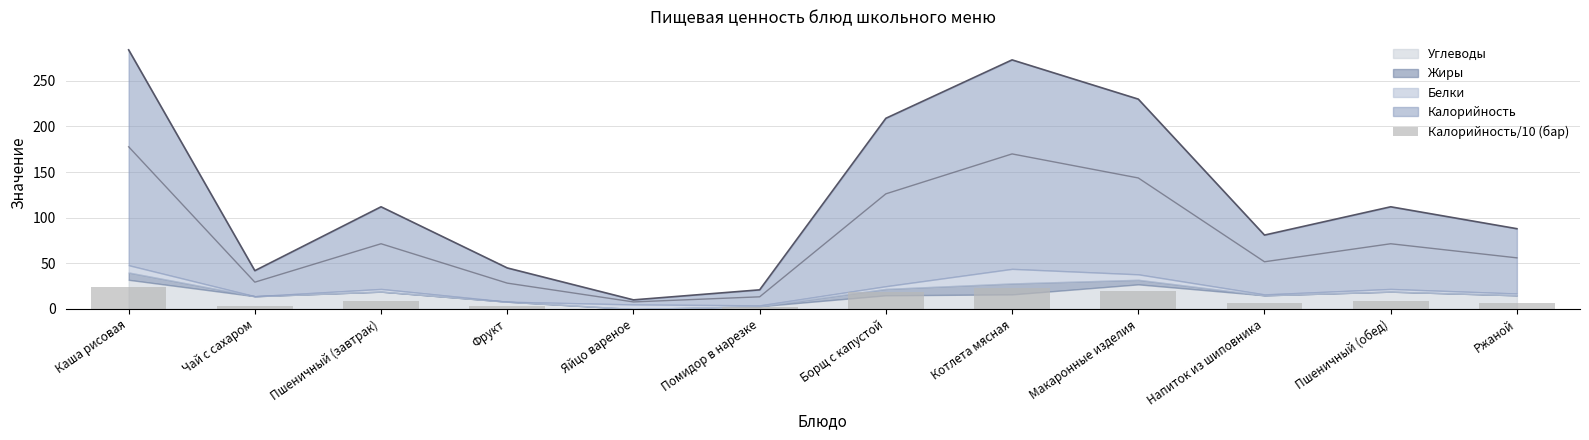

What is the difference between the values at Ржаной and Яйцо вареное?

6.6